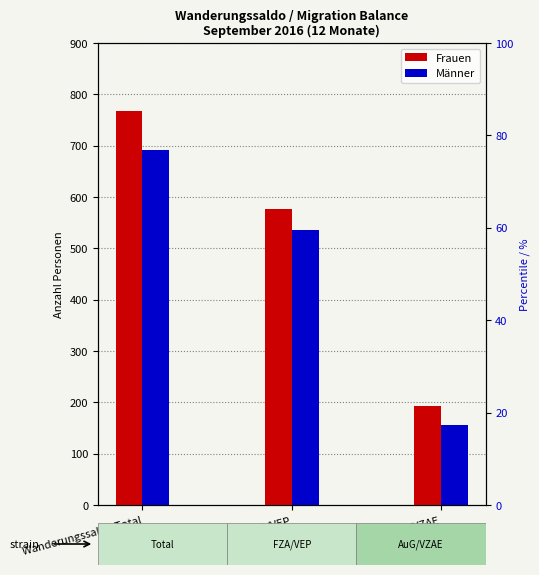

At which category is the sum across all series the highest?

Wanderungssaldo Total